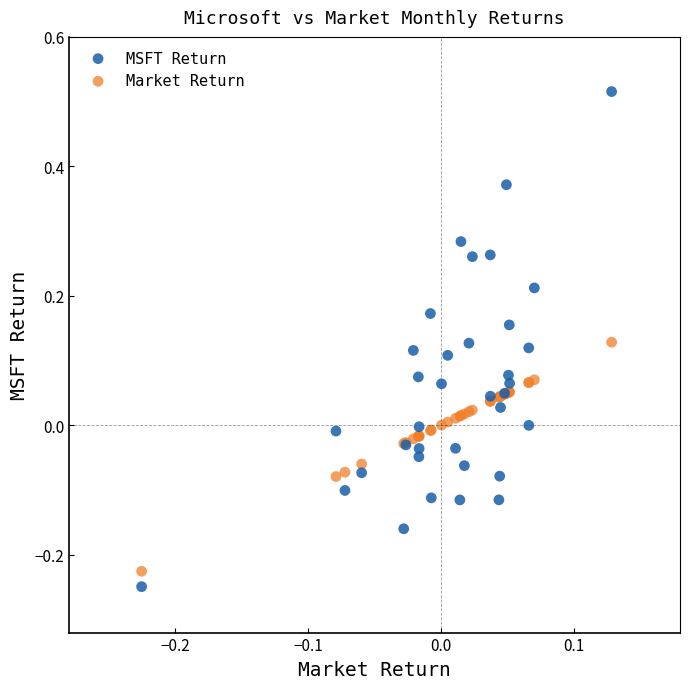

Which series contains the highest Y value?

MSFT Return